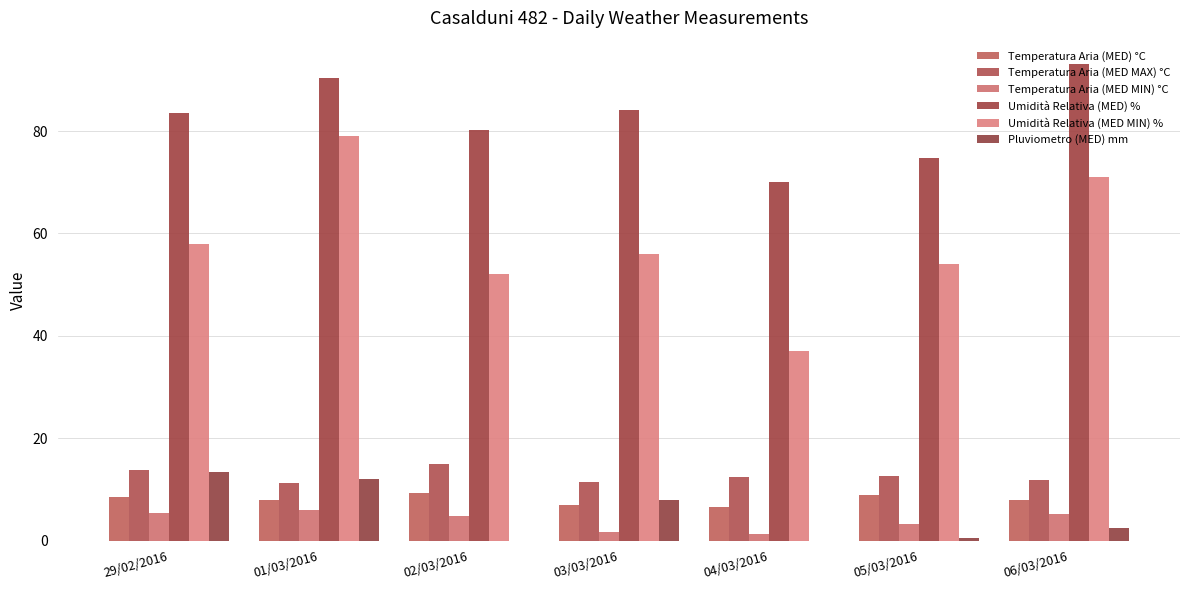

What is the difference between the maximum and second lowest values in the Pluviometro (MED) mm series?

13.4